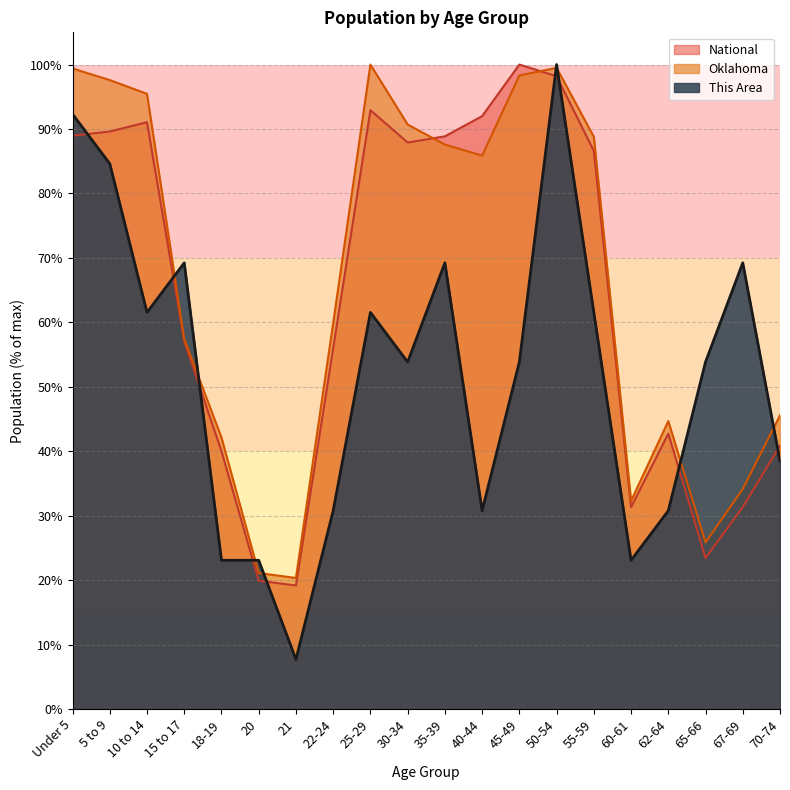

In This Area, how many points are lower than both neighbors (excluding endpoints)?

5